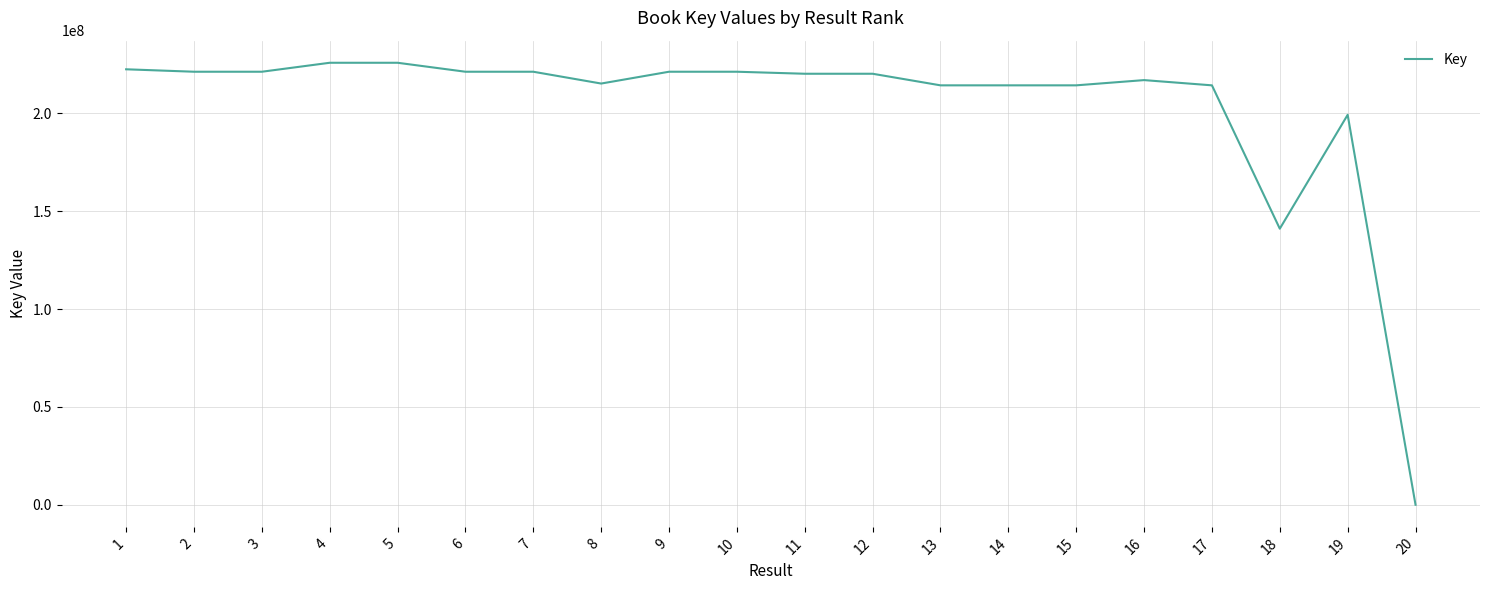

Is it true that the value at 6 is 107822139?

False